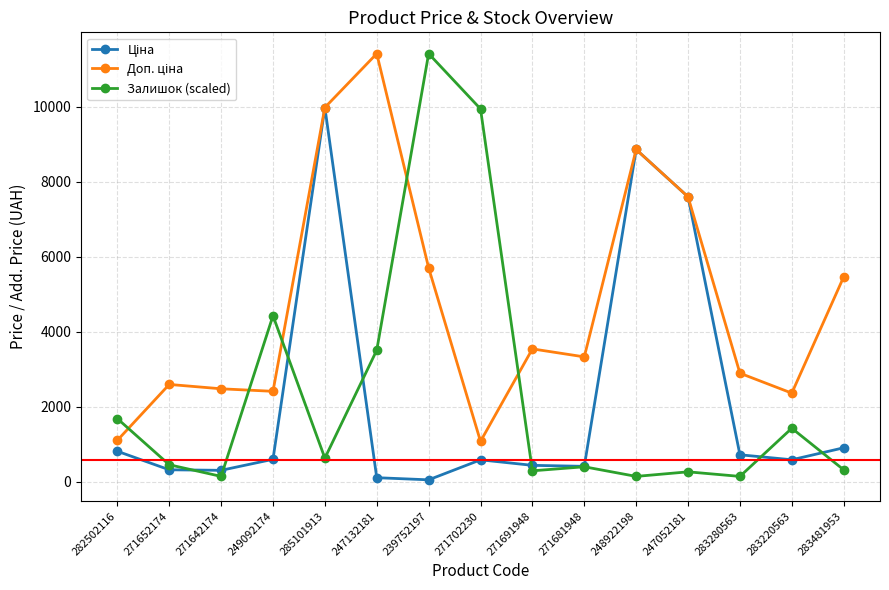

What is the maximum value shown in the chart?

11410.0